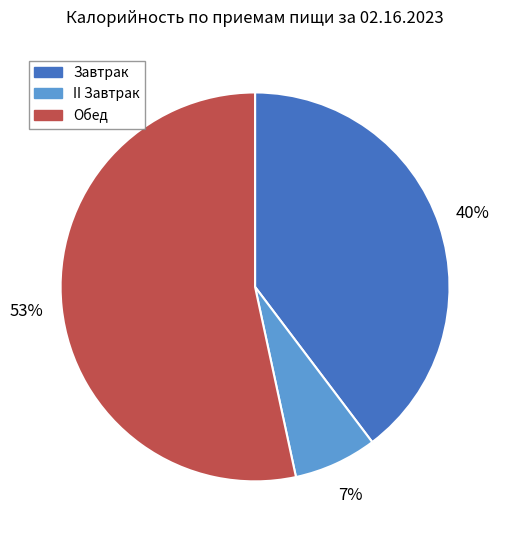

True or false: II Завтрак accounts for 1% of the total.

False